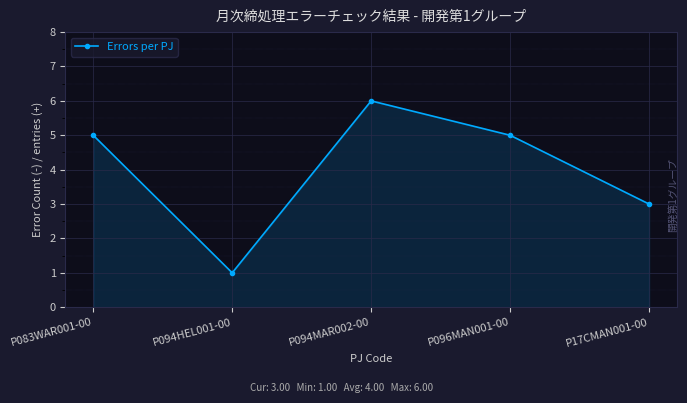

What is the minimum value shown in the chart?

1